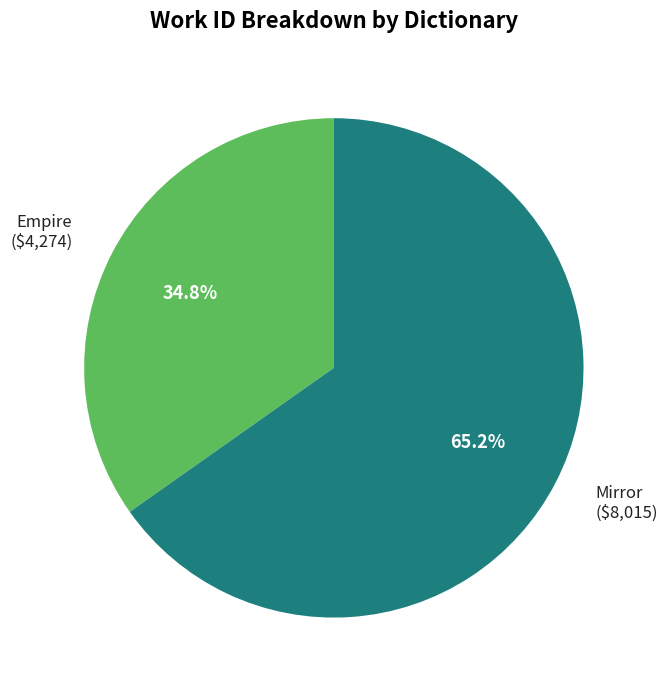

Is it true that Empire is 35% of the pie?

True